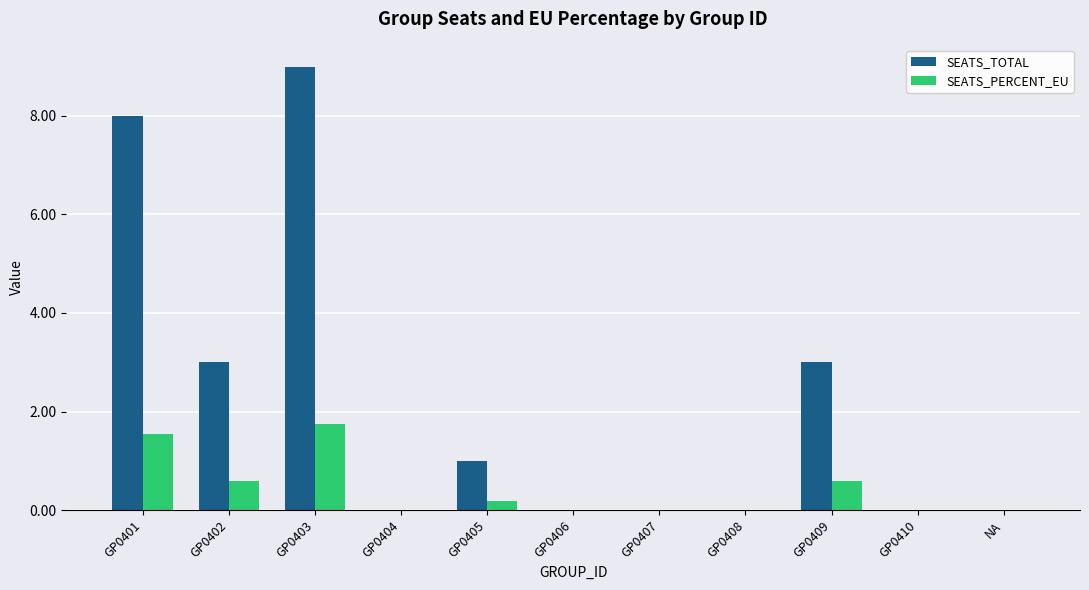

The SEATS_TOTAL series shows 0.0 at GP0410. True or false?

True